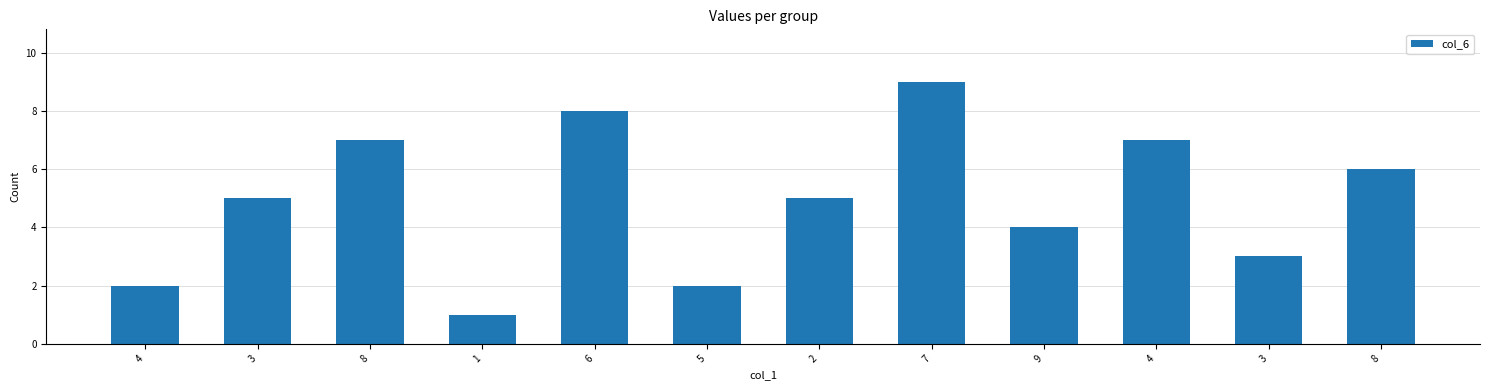

True or false: the data shows 1 at 4.

False